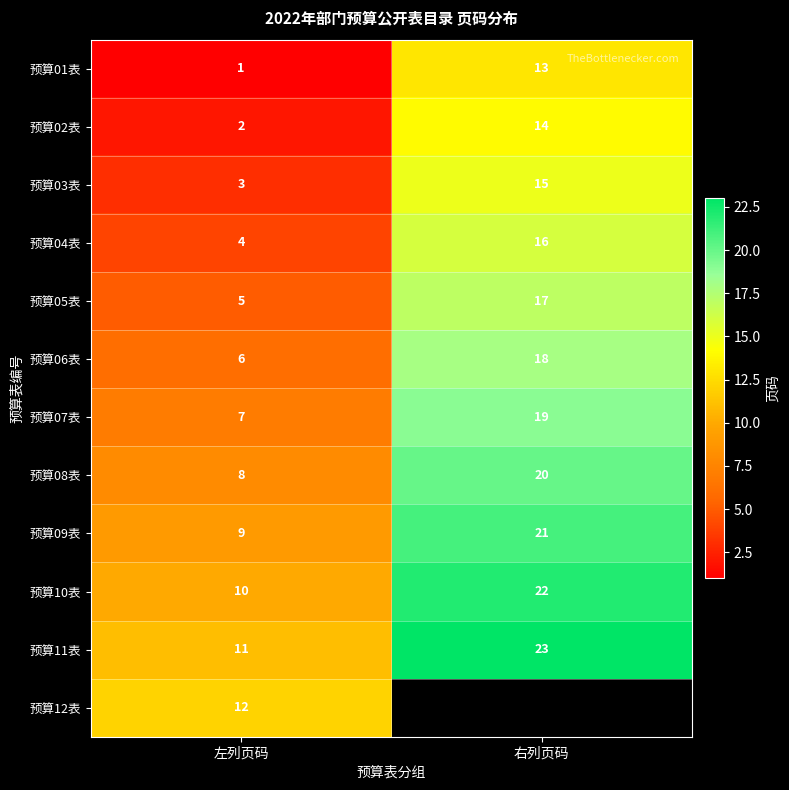

At which category is the sum across all series the highest?

左列页码